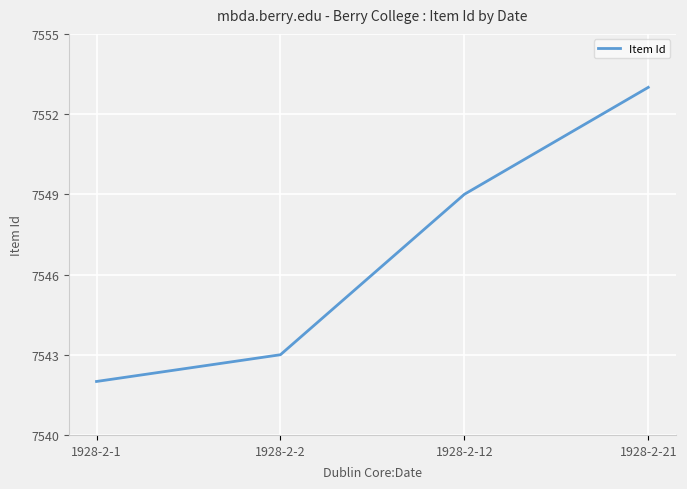

The chart shows a value of 7543 at 1928-2-2. True or false?

True